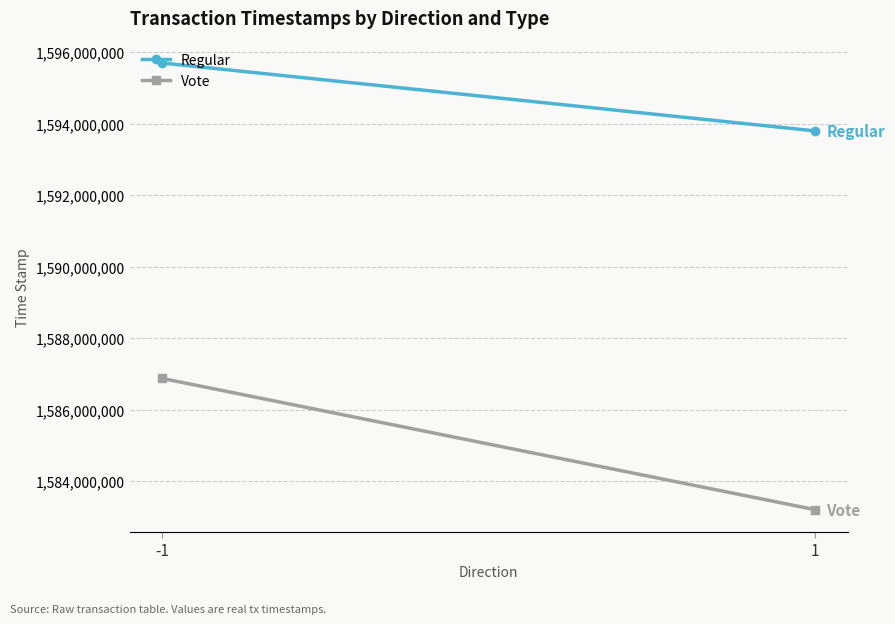

How many data points does each series have?

2